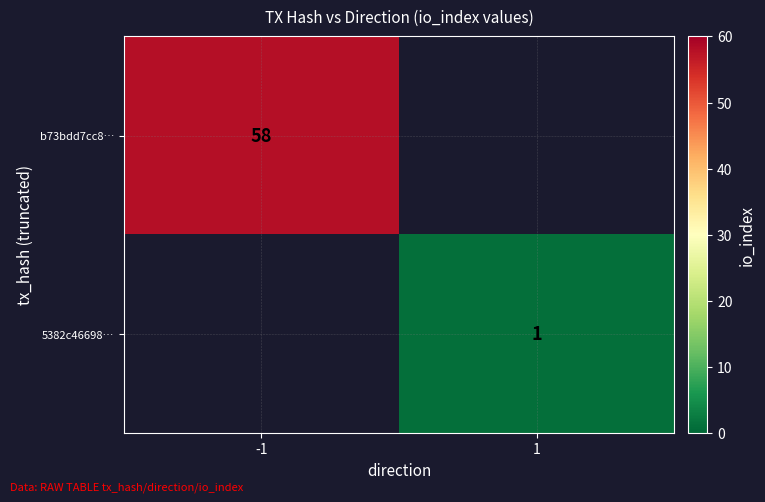

Is the value of 5382c46698… at 1 greater than the value of b73bdd7cc8… at -1?

No